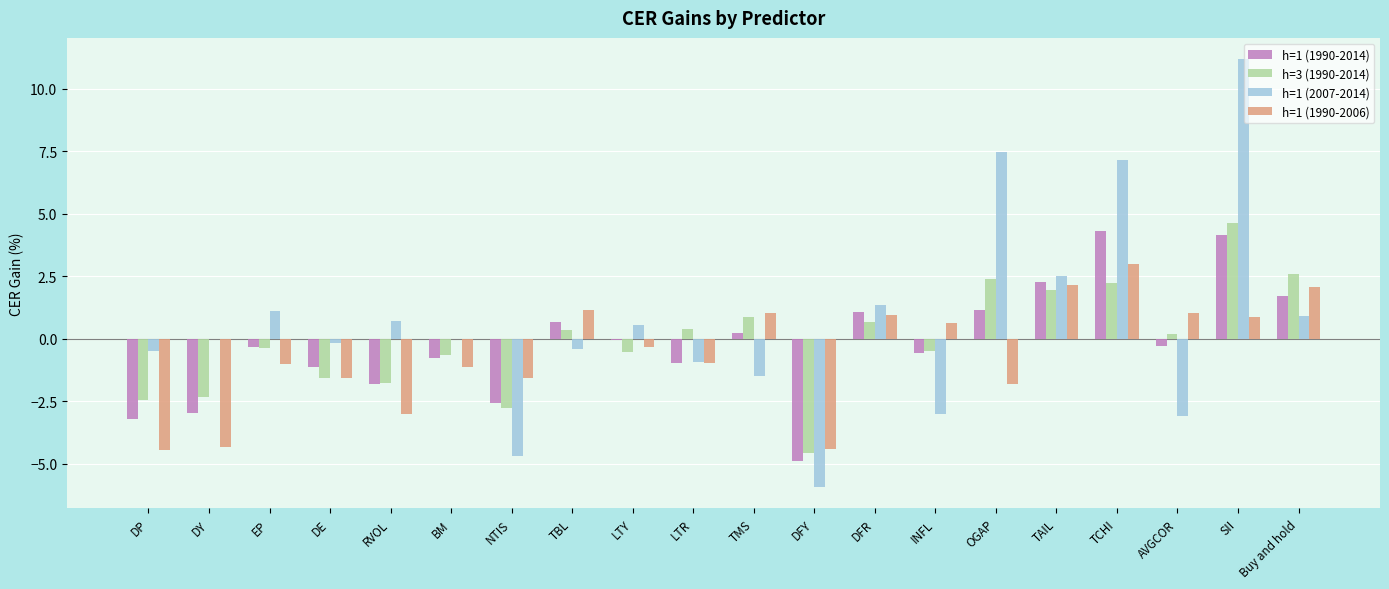

What is the spread (max minus min) of values at DY?

4.3